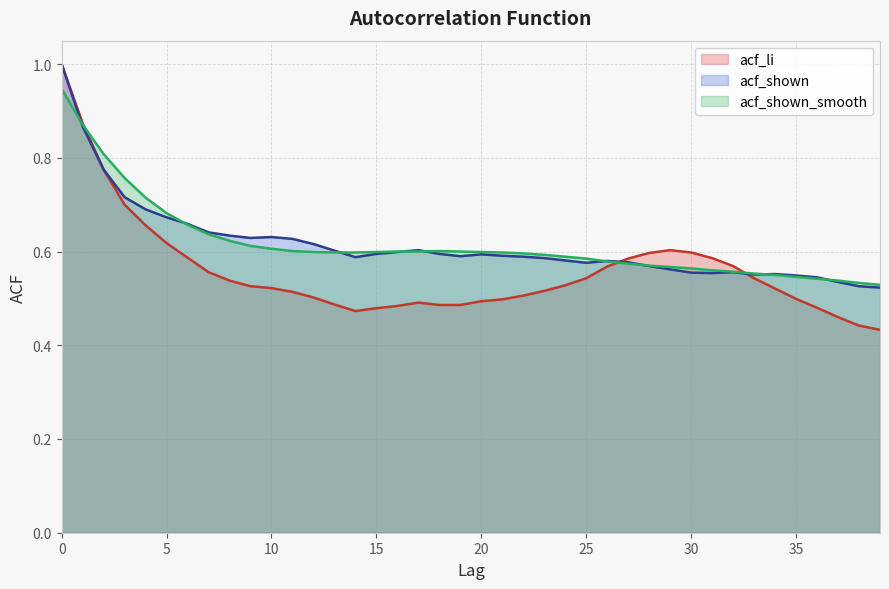

How many series are shown in this chart?

3